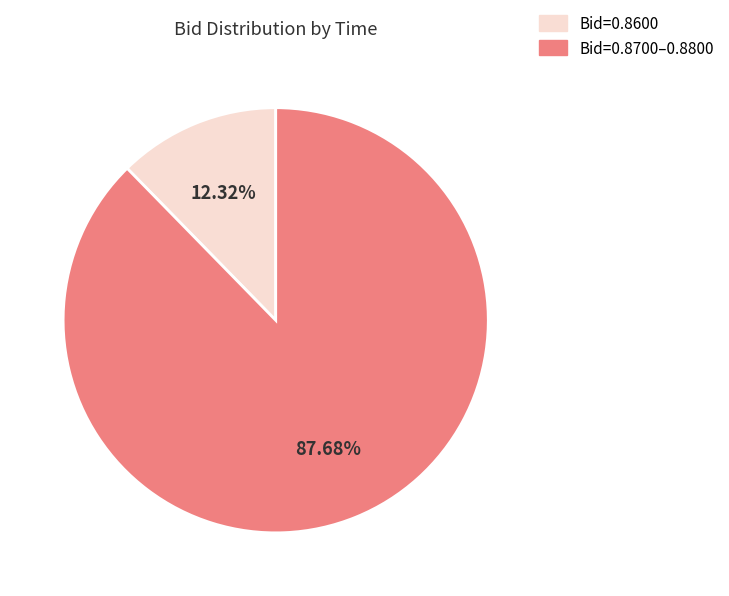

Is there a majority slice in this chart?

Yes